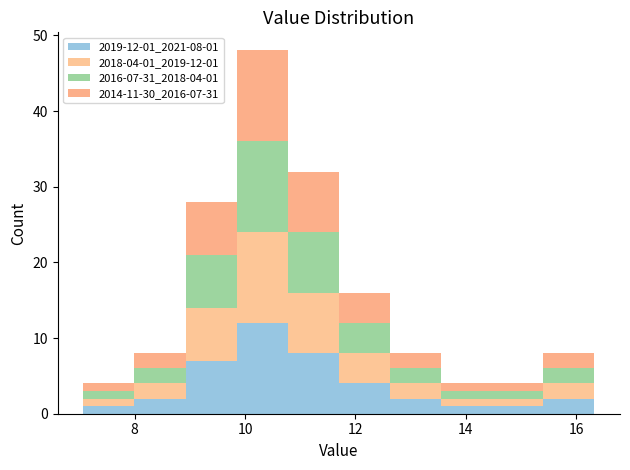

Which range on the x-axis has the tallest stacked bar (by total height)?

9.8 to 10.8